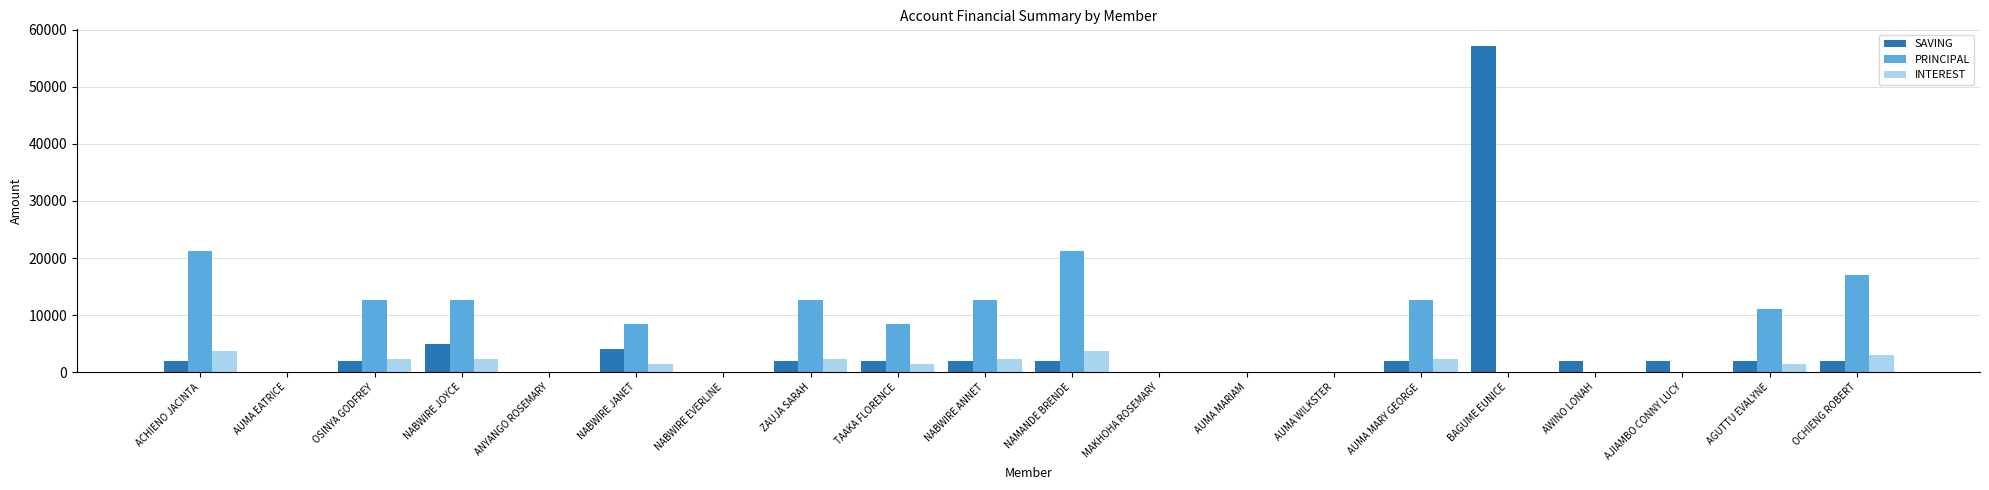

Count the number of data series in this chart.

3